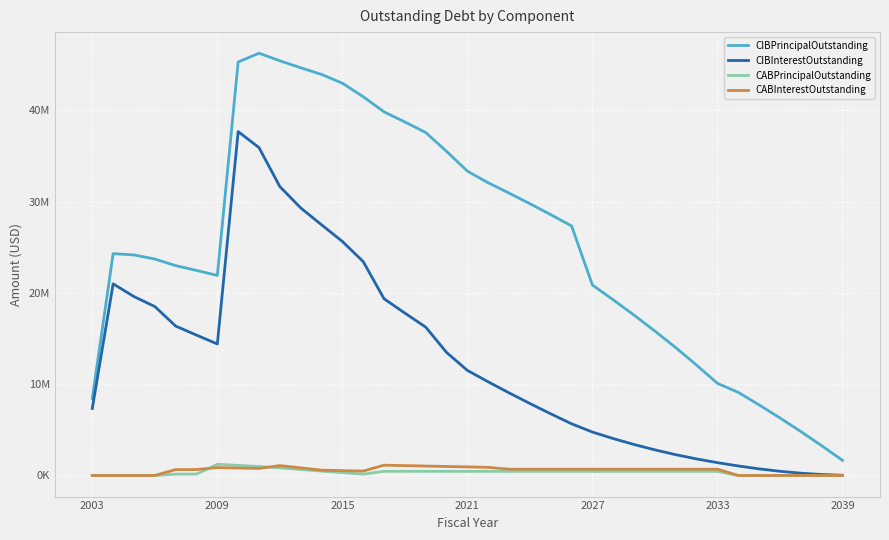

Which category has the lowest value in the CABInterestOutstanding series?

2003